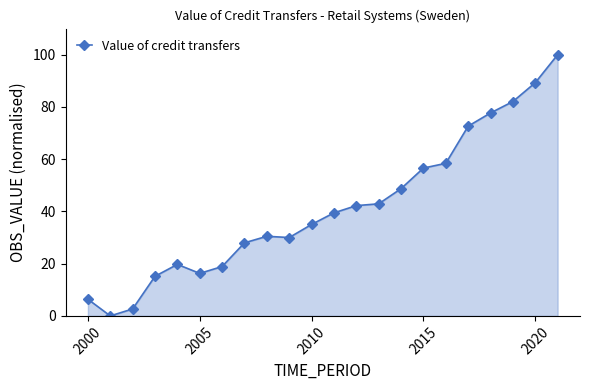

What is the value of the 3rd point from the left?

2.7